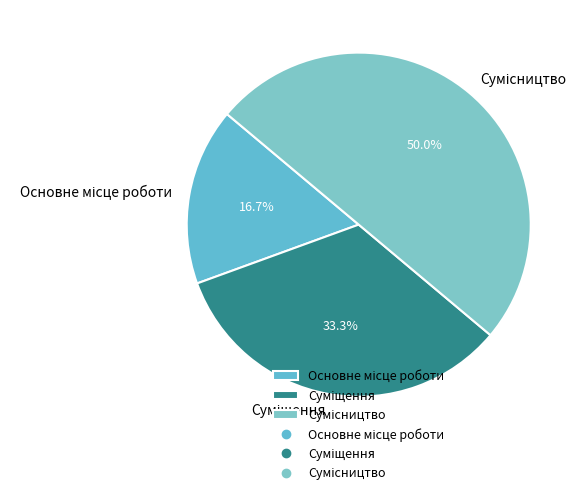

Rank the categories by value from lowest to highest.

Основне місце роботи, Суміщення, Сумісництво